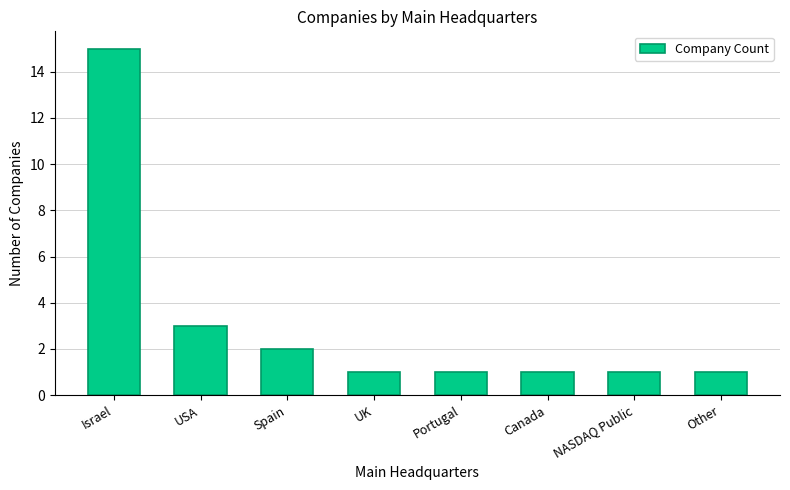

Reading left to right, list all the values displayed in this chart.

15	3	2	1	1	1	1	1